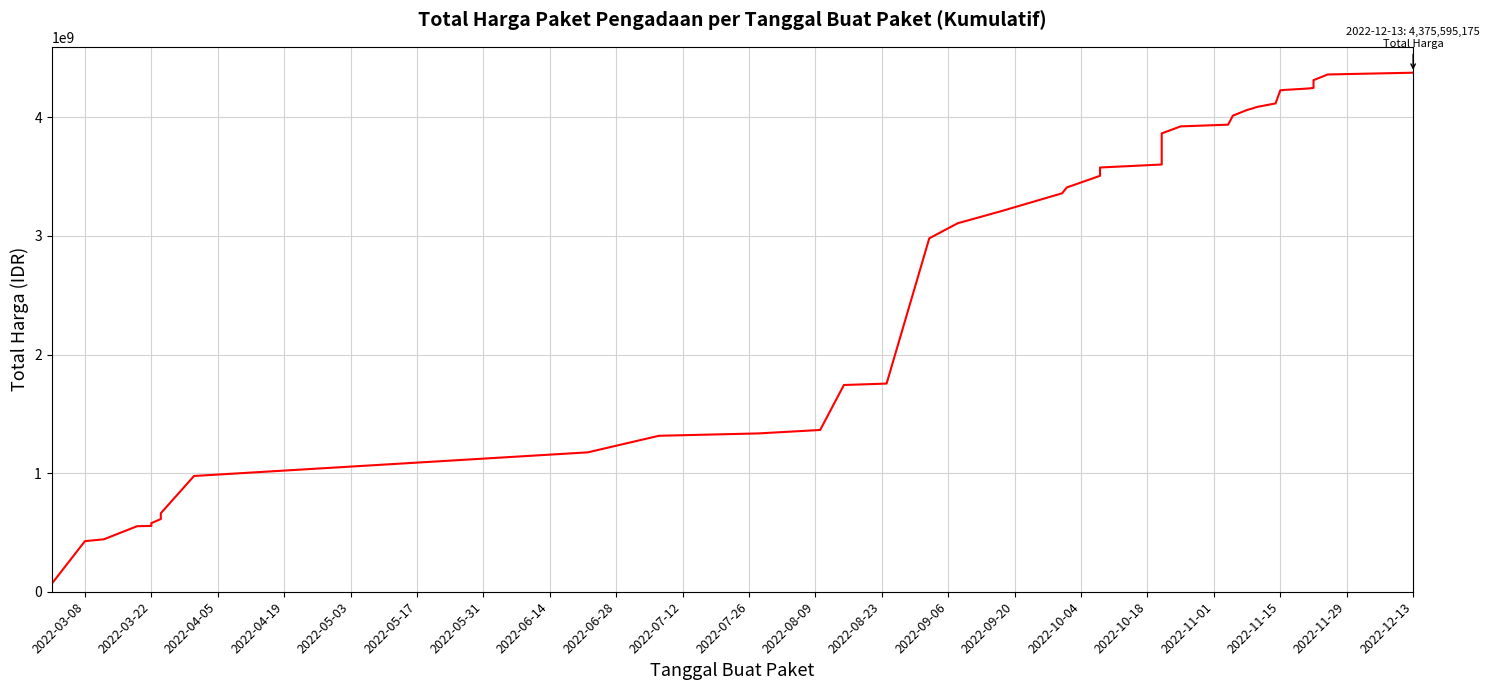

What is the average value?

2575576545